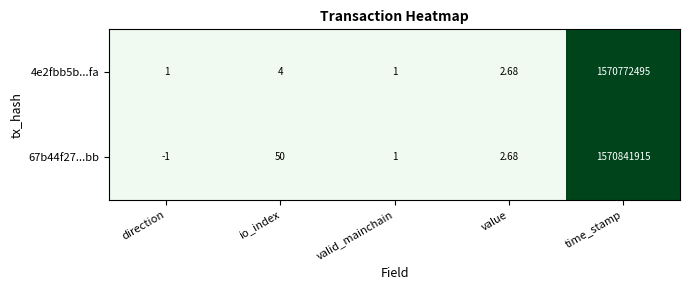

List the series in order of their overall mean, highest first.

67b44f27...bb, 4e2fbb5b...fa